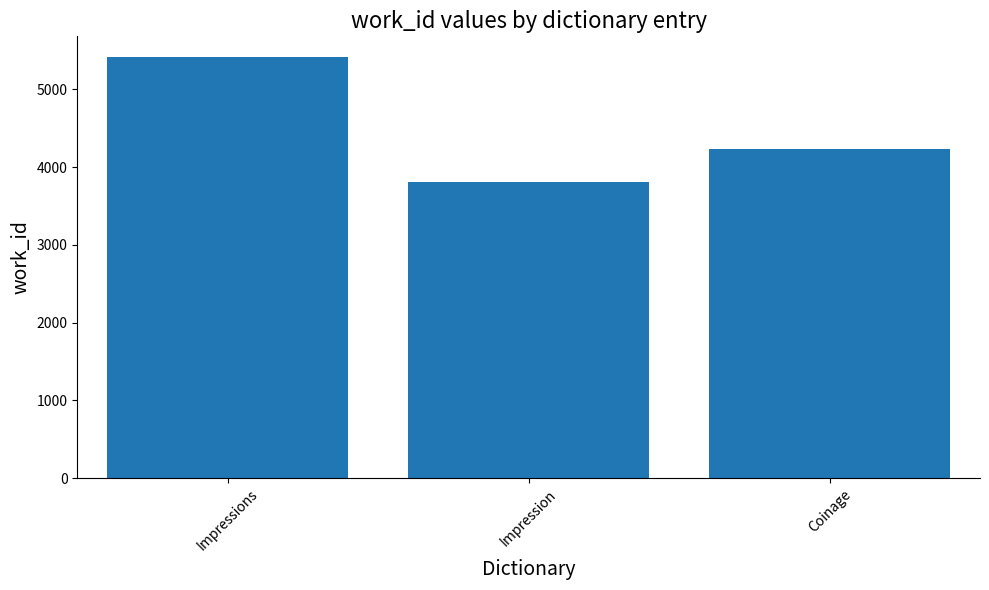

Are the bars grouped side by side (vs. stacked)?

No